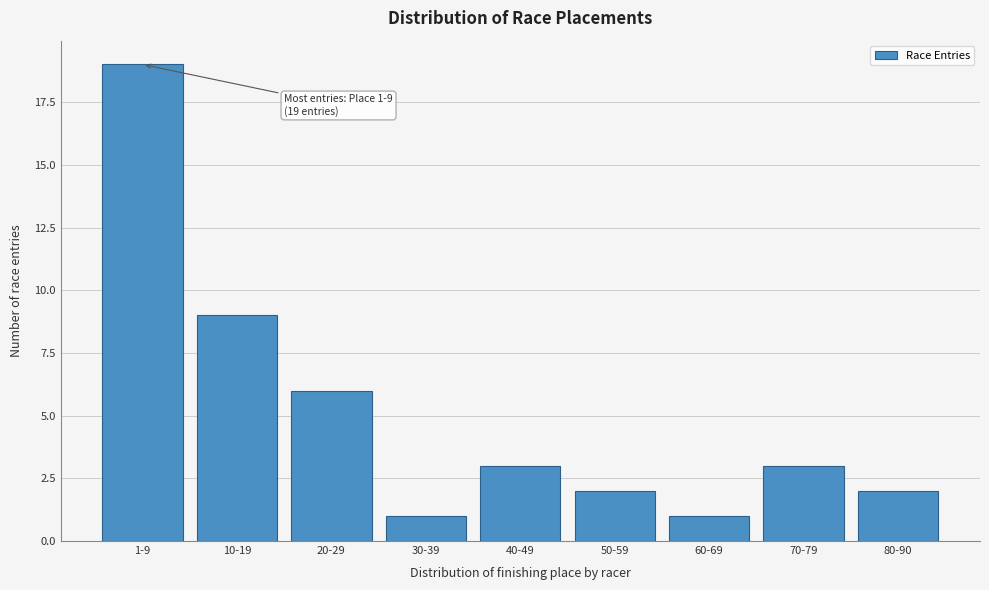

Reading left to right, list all the values displayed in this chart.

1-9=19	10-19=9	20-29=6	30-39=1	40-49=3	50-59=2	60-69=1	70-79=3	80-90=2